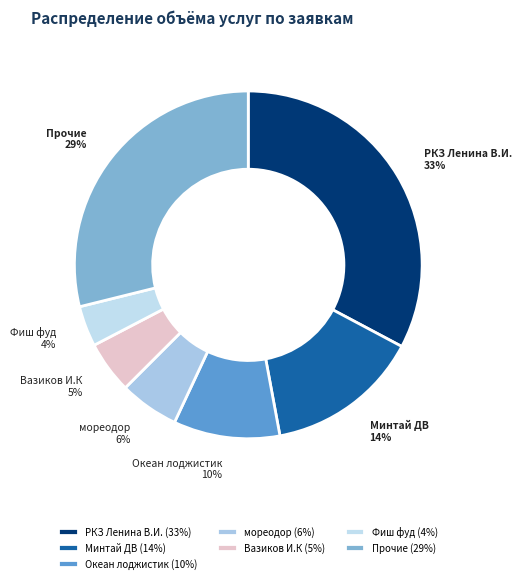

Between Прочие and мореодор, which is larger?

Прочие